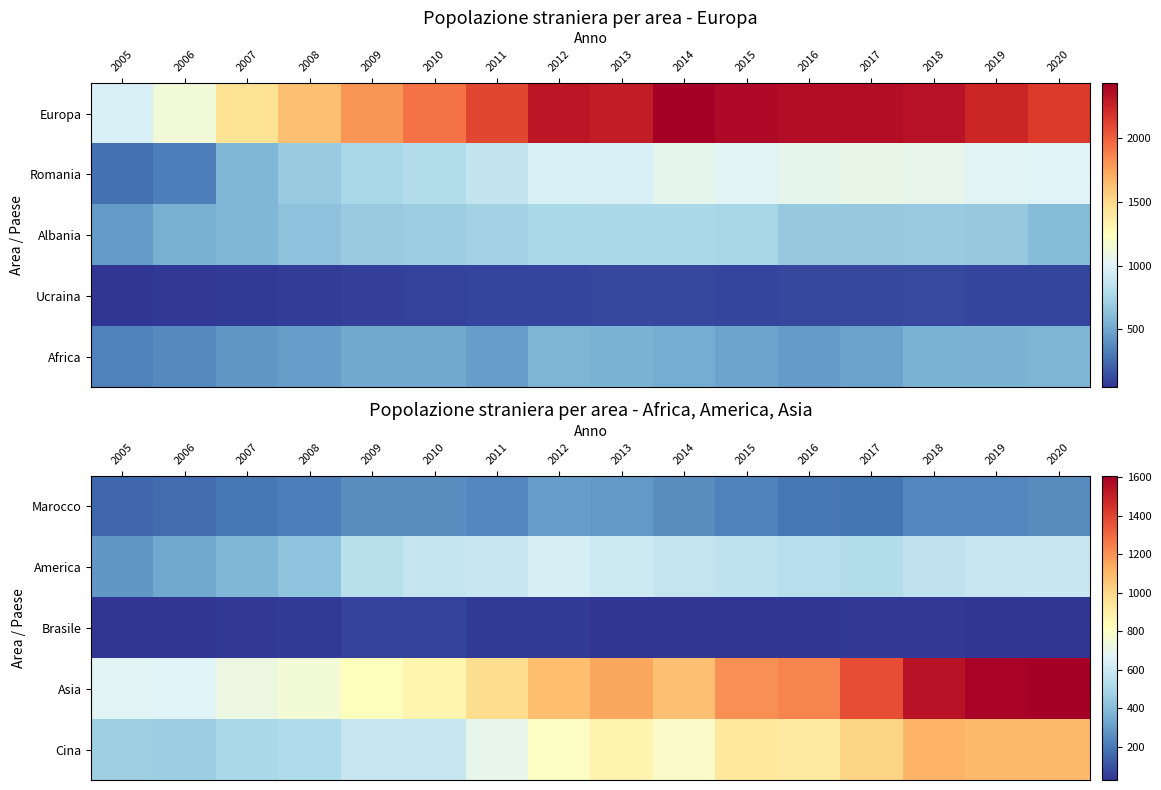

Rank the series at 2015 from highest to lowest value.

Asia, Cina, America, Marocco, Brasile